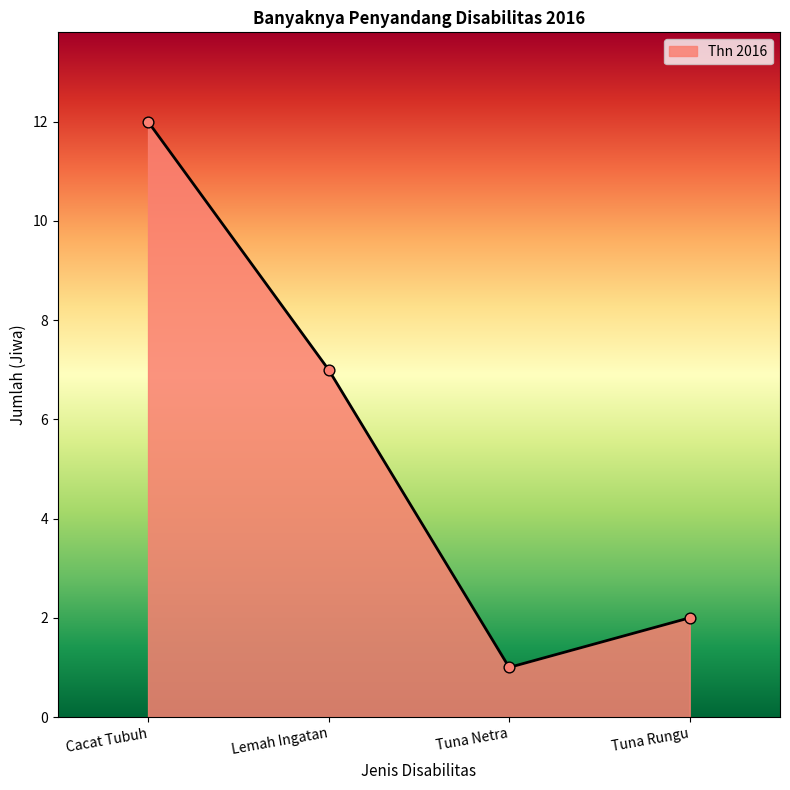

Which has a higher value, Tuna Rungu or Cacat Tubuh?

Cacat Tubuh